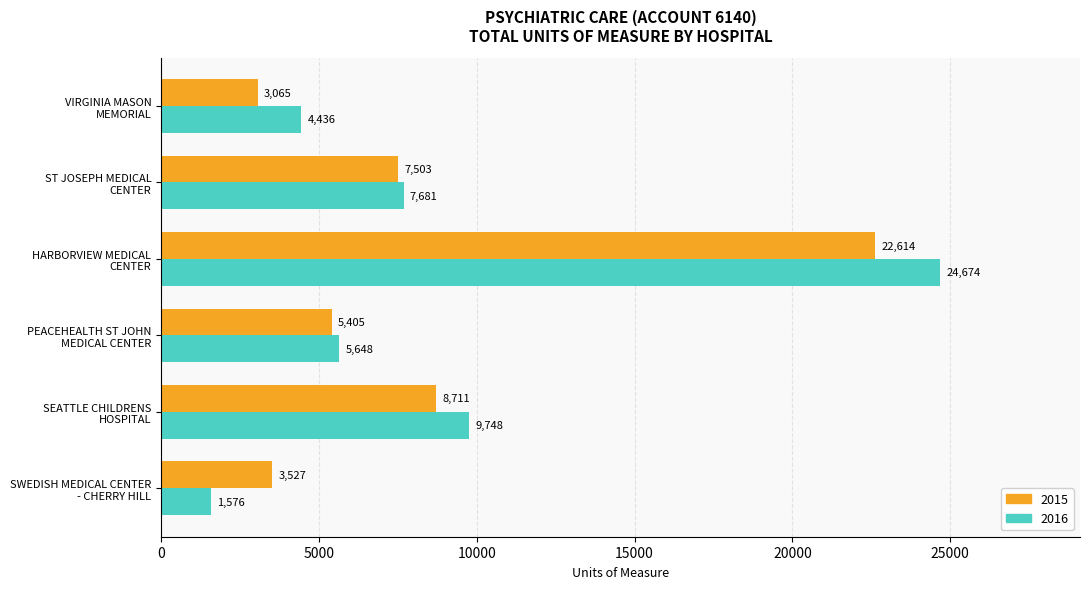

The 2016 series shows 5648 at PEACEHEALTH ST JOHN
MEDICAL CENTER. True or false?

True